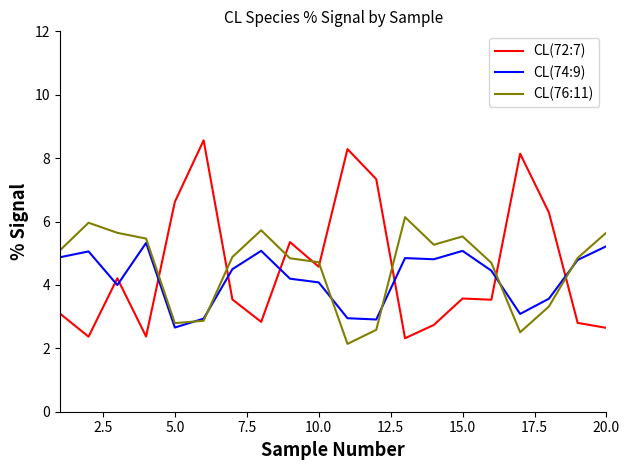

True or false: CL(72:7) and CL(74:9) intersect in this chart.

True